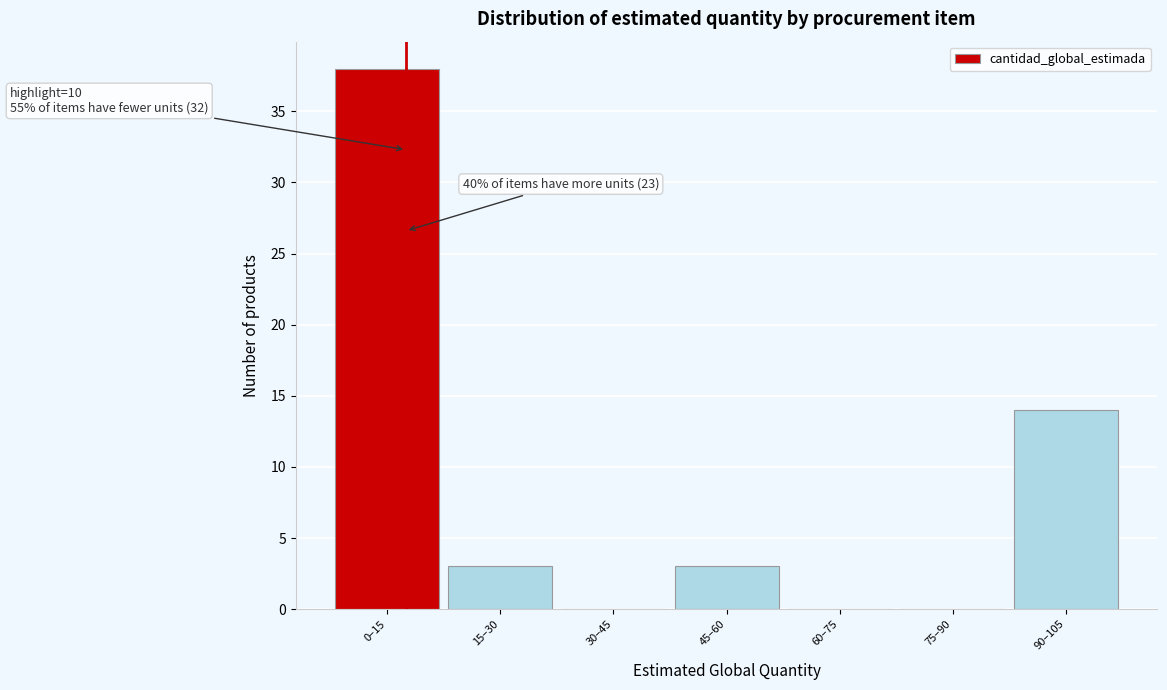

Reading right to left, what are all the values shown in this chart?

90–105=14	75–90=0	60–75=0	45–60=3	30–45=0	15–30=3	0–15=38